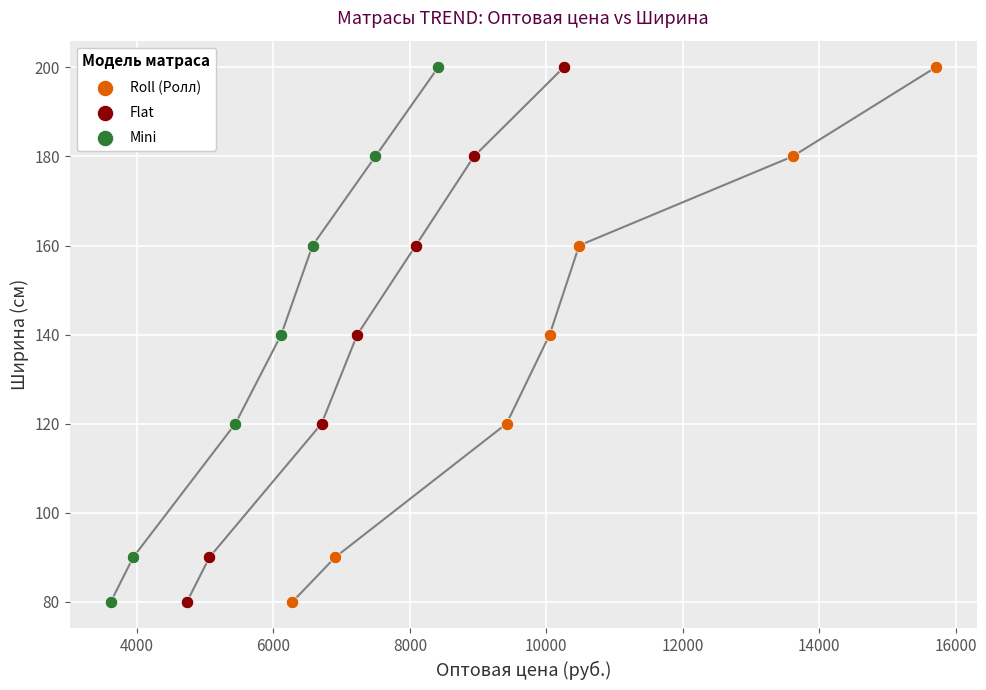

What are all the series names shown in the legend?

Roll (Ролл), Flat, Mini